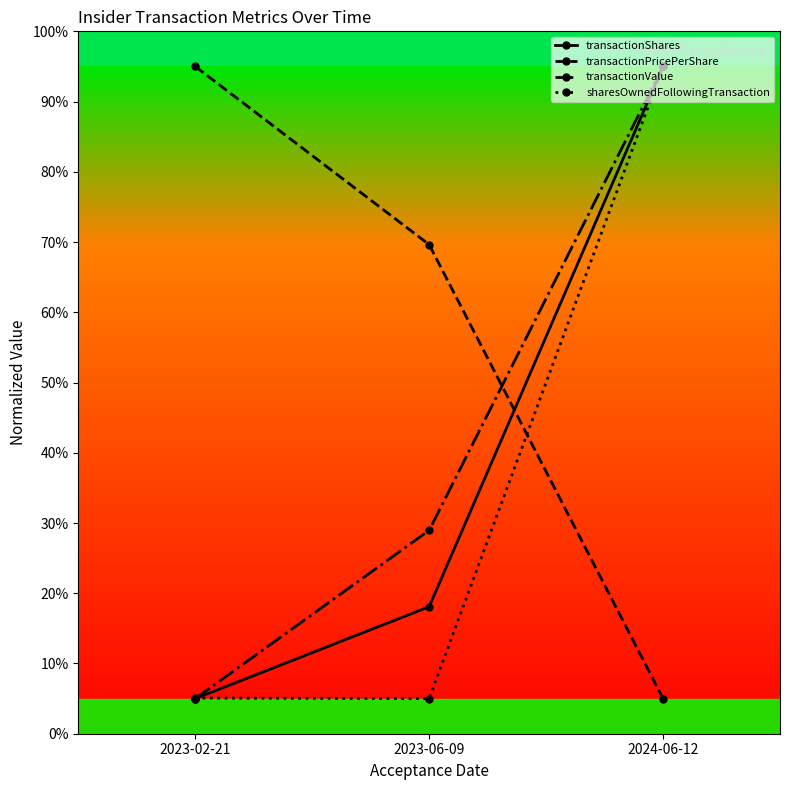

At which category is the sum across all series the highest?

2024-06-12